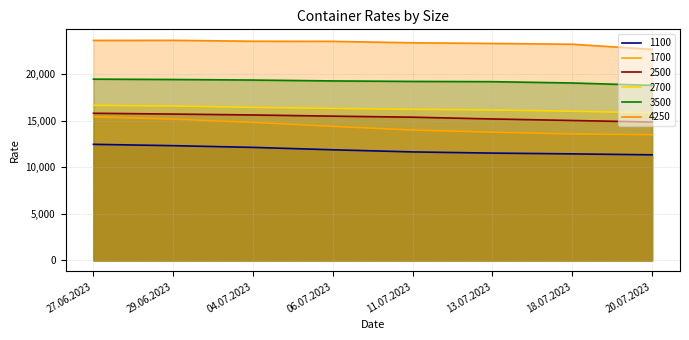

What is the sum of the 1100 values at 06.07.2023 and 18.07.2023?

23327